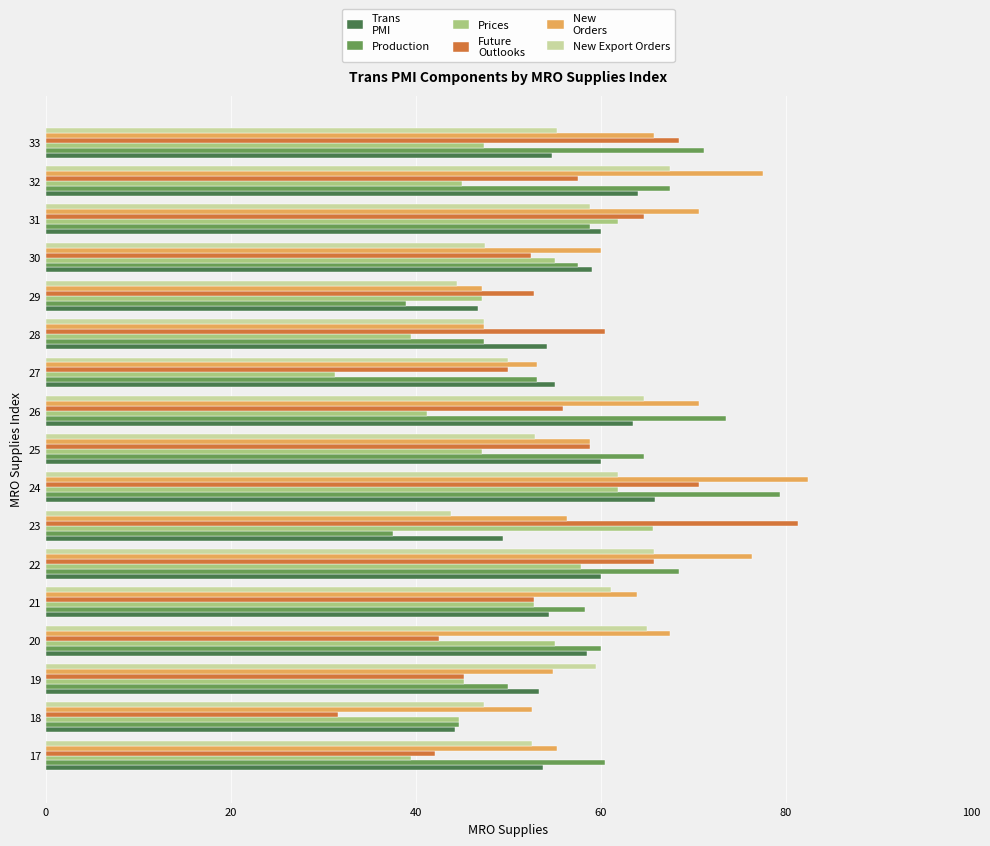

At which category is the sum across all series the highest?

24